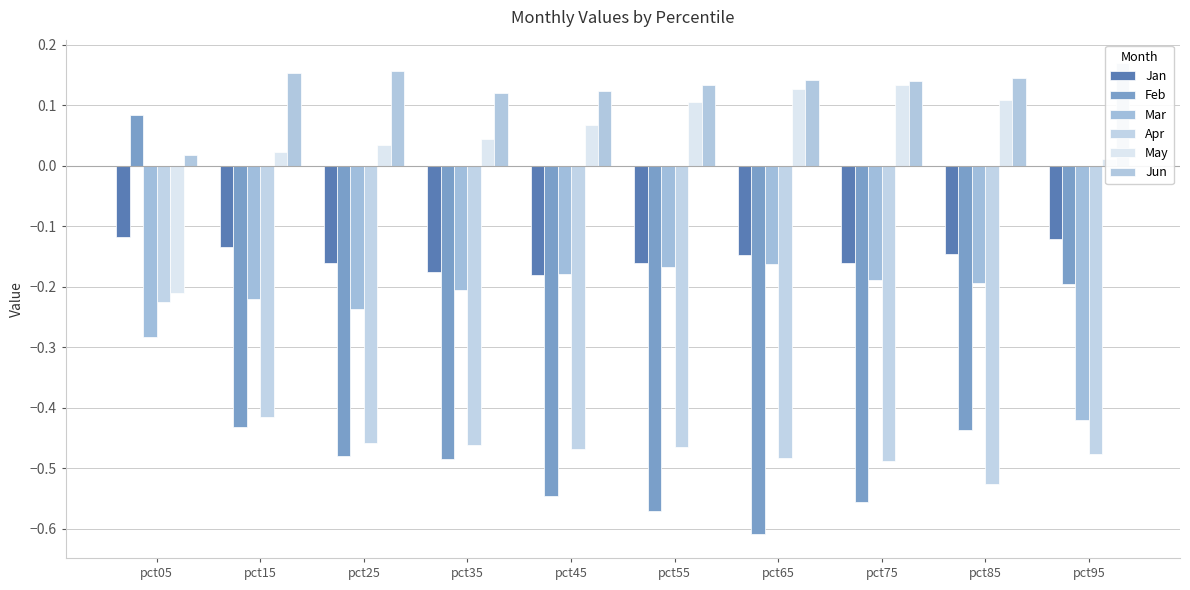

At how many categories does at least one series exceed 0?

10